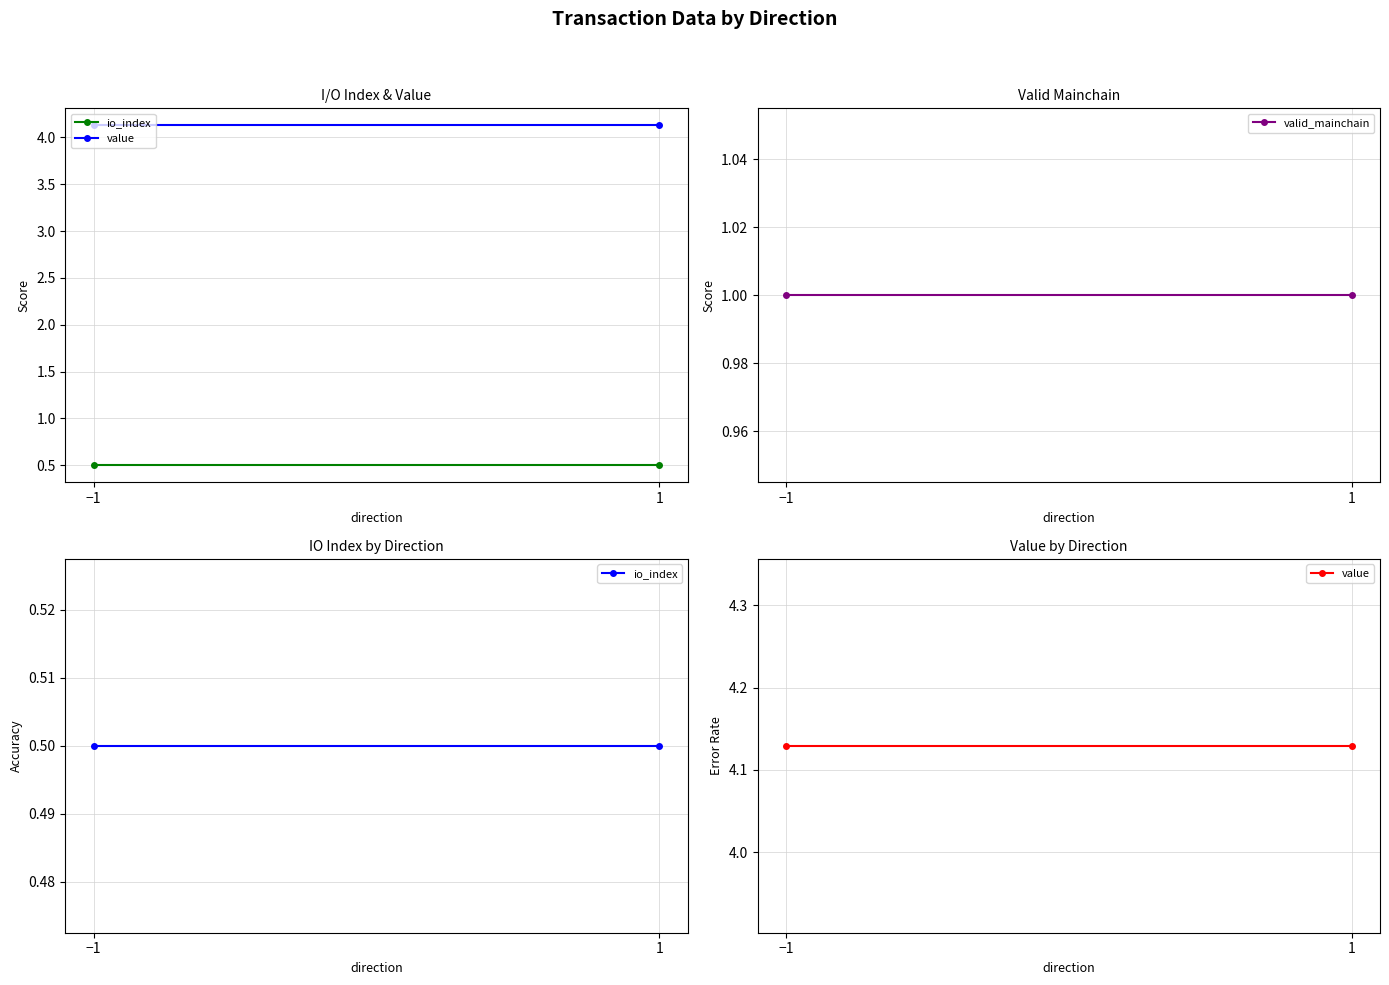

At which category is the sum across all series the highest?

−1